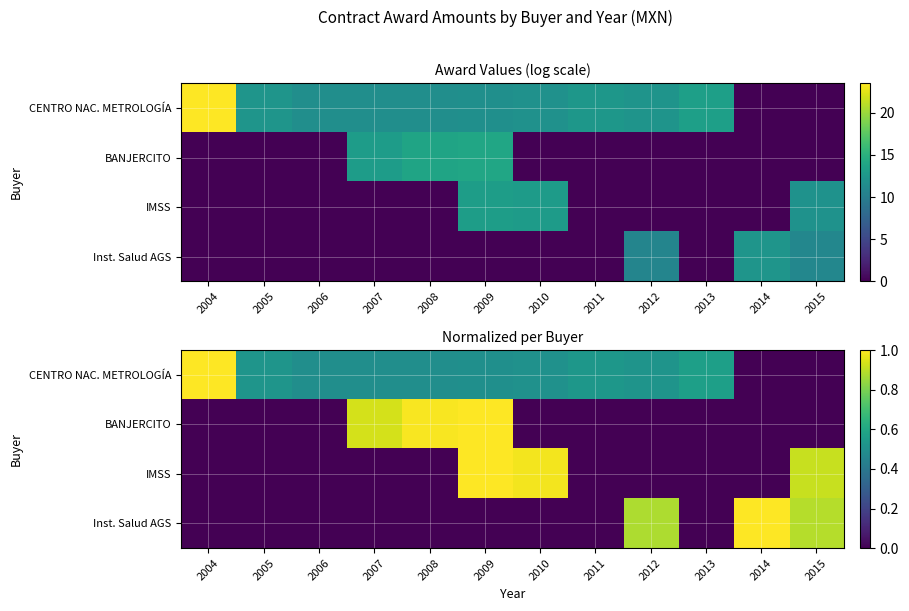

Which category has the highest value across all series?

2004